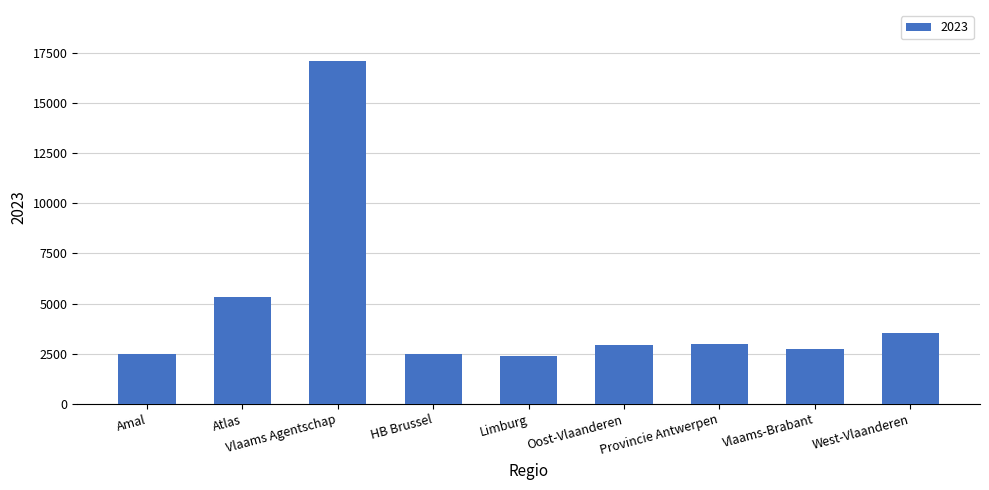

What is the ratio of the value at Vlaams Agentschap to the value at Vlaams-Brabant?

6.2